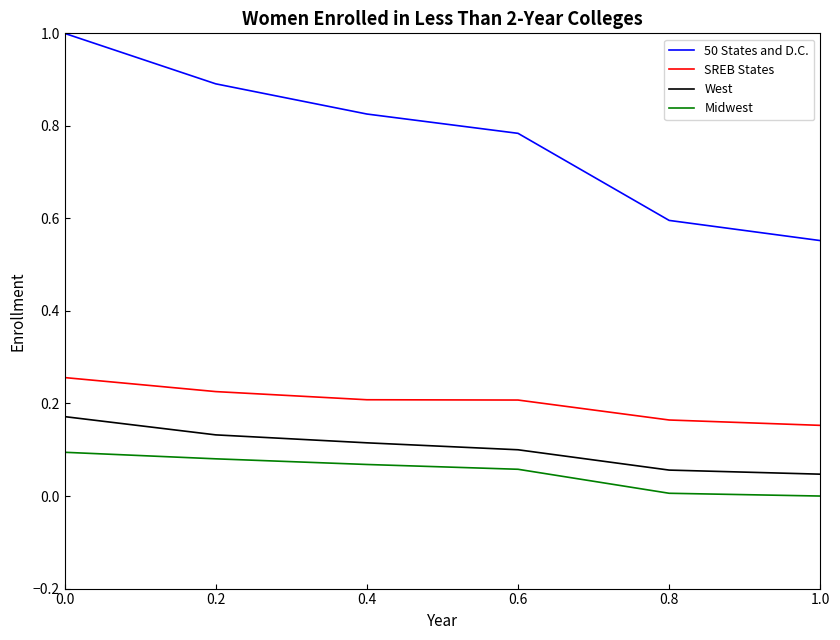

The 50 States and D.C. series shows 0.4 at 0.6. True or false?

False